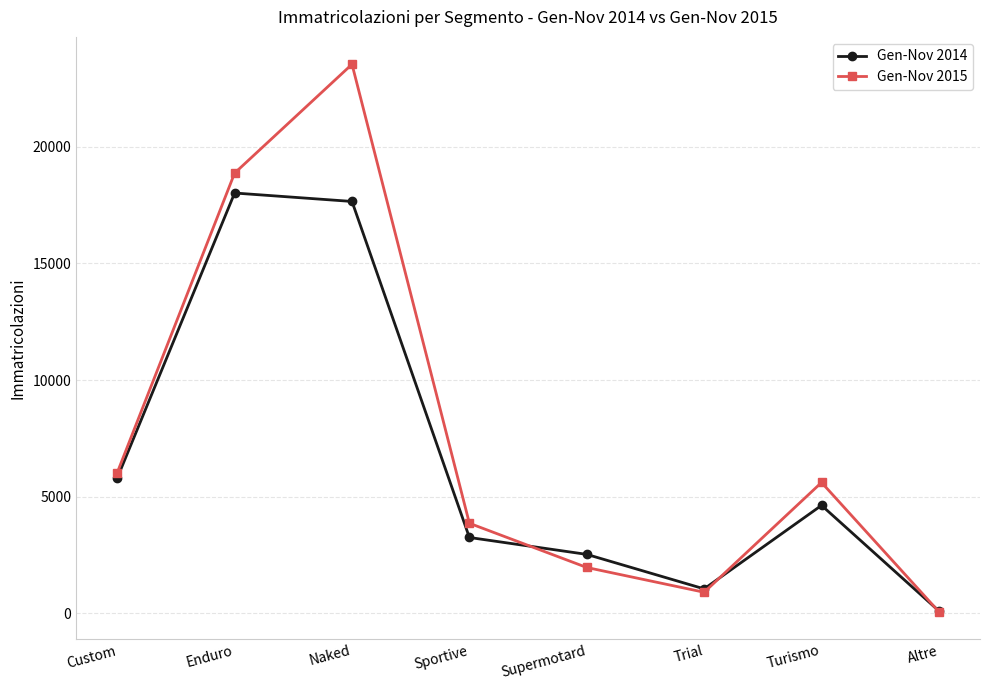

List the labels in order of Gen-Nov 2014 value, smallest first.

Altre, Trial, Supermotard, Sportive, Turismo, Custom, Naked, Enduro